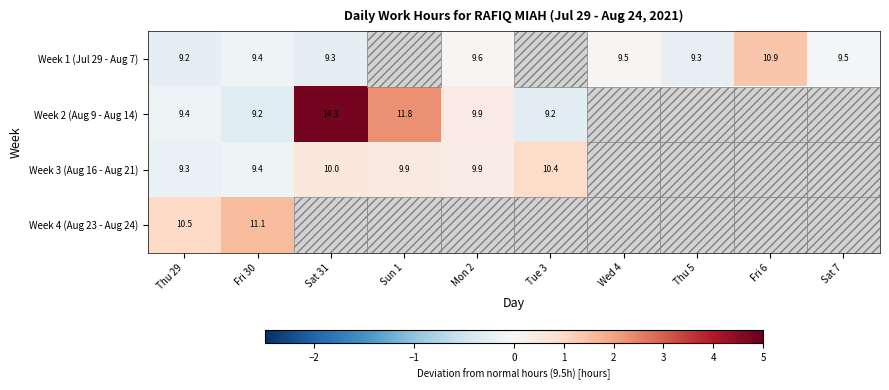

What is the highest value of the Week 1 (Jul 29 - Aug 7) series?

1.4